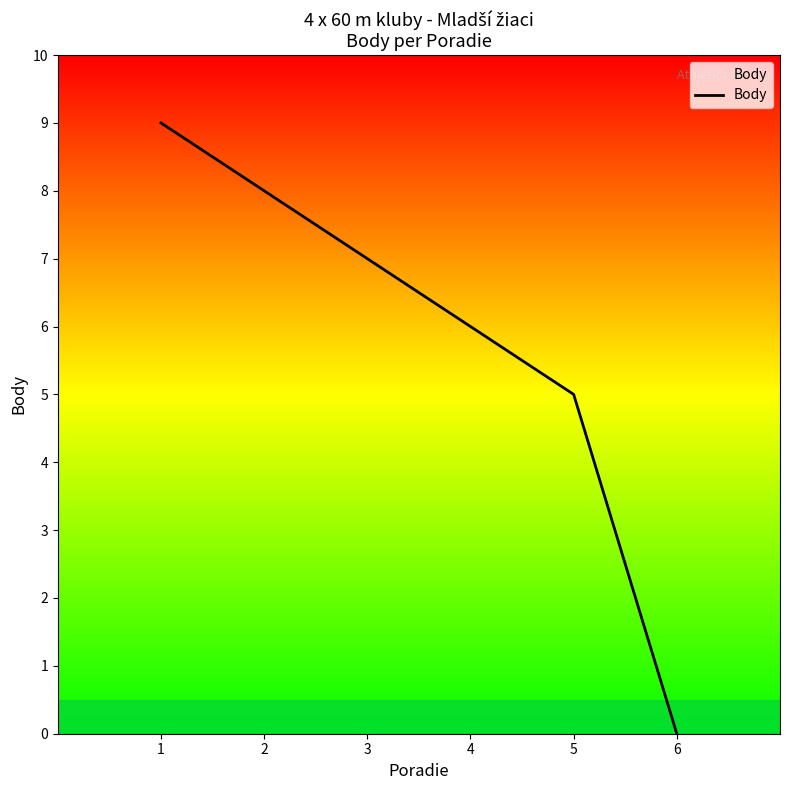

The chart shows a value of 6 at 4. True or false?

True